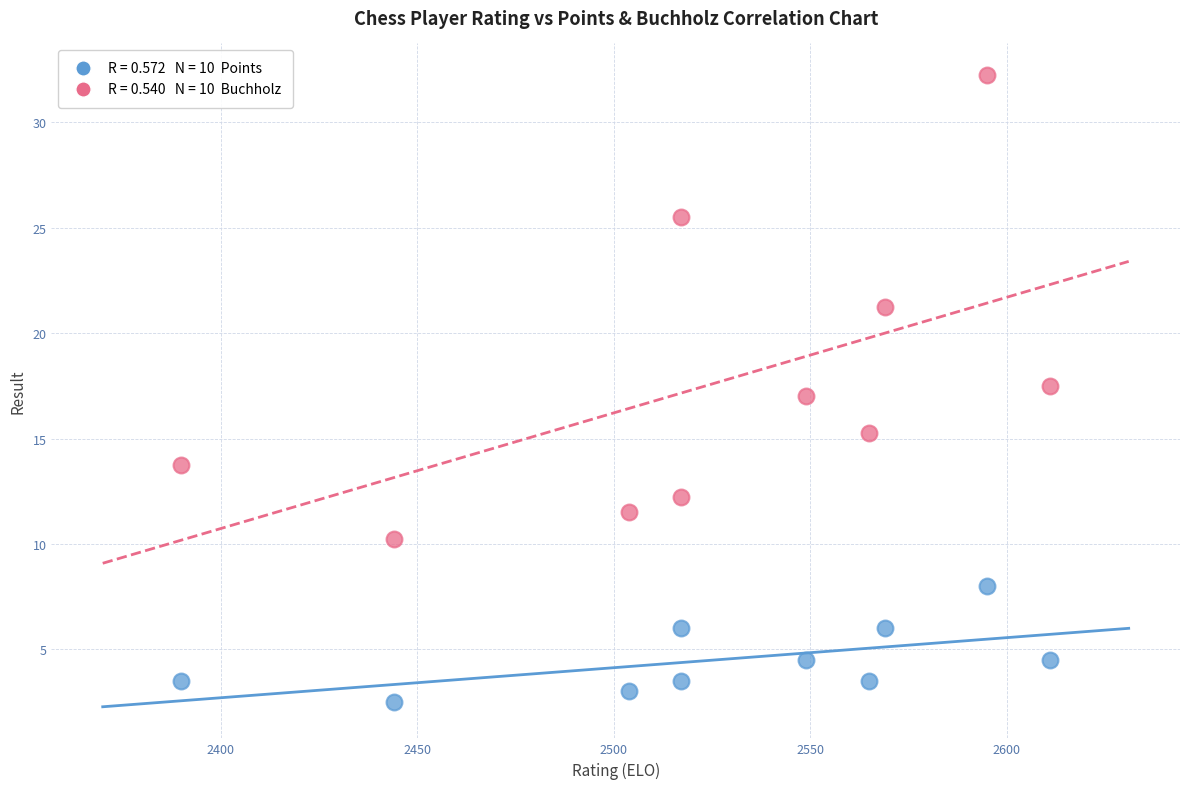

Across all data points, what is the range of X values (max minus min)?

221.0